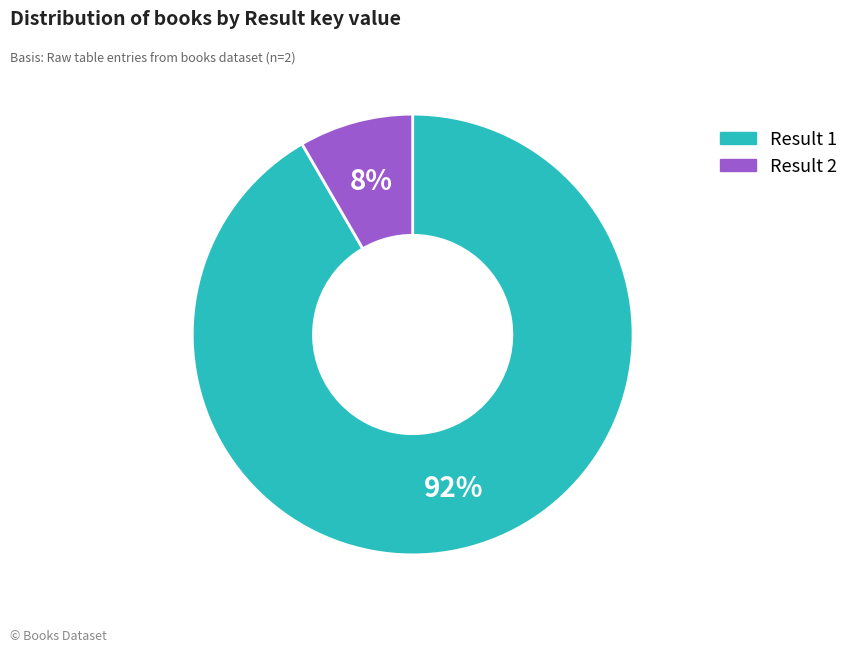

To the nearest percent, what is the average slice percentage?

50%